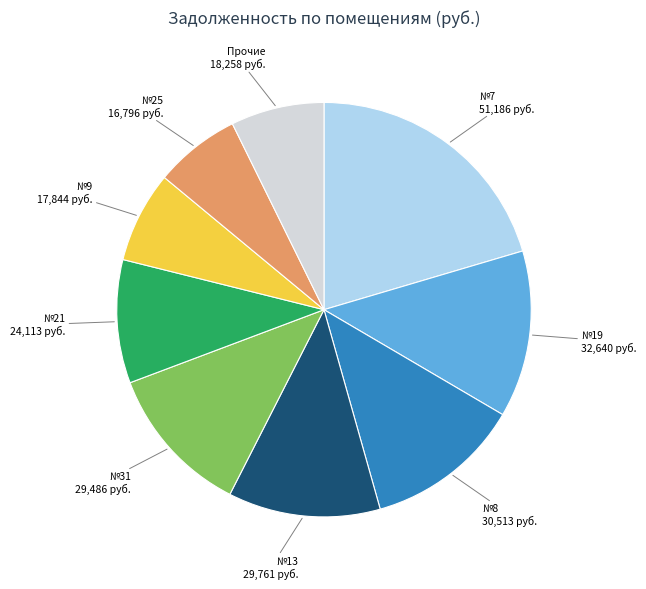

Does any single category account for the majority?

No